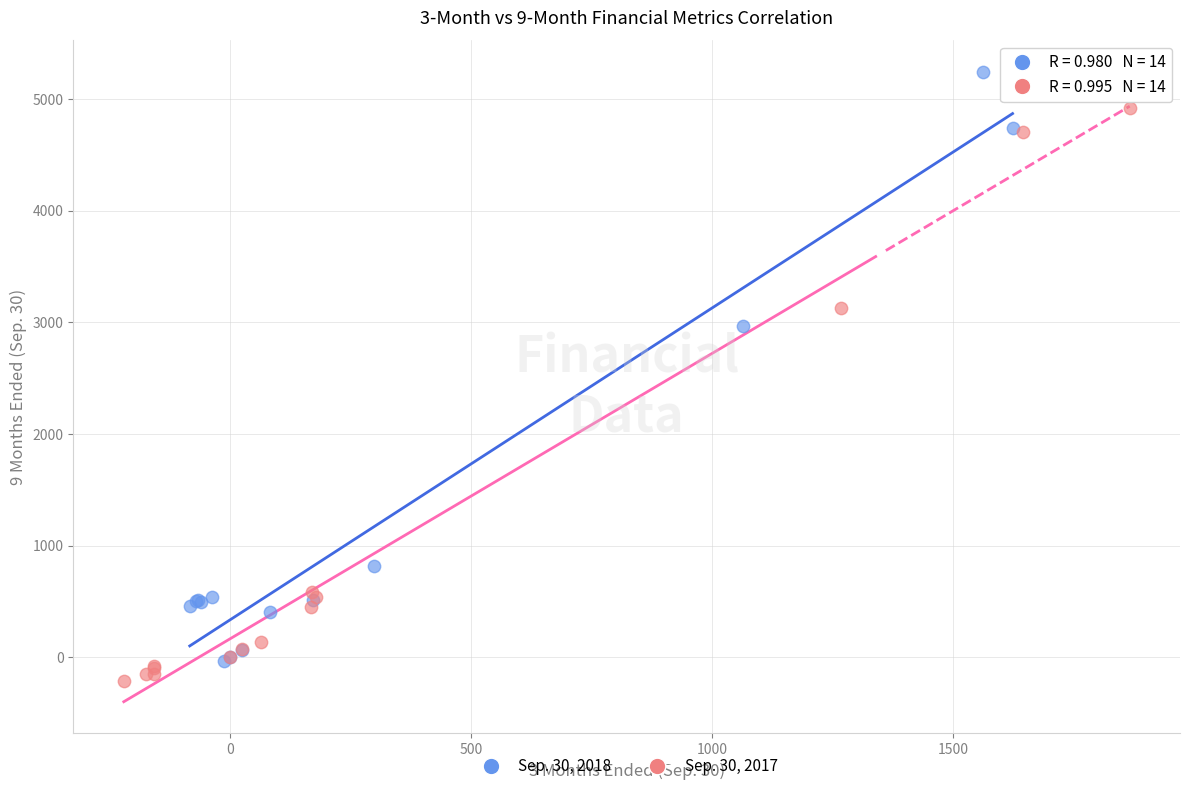

Which series reaches the maximum Y coordinate?

Sep. 30, 2018